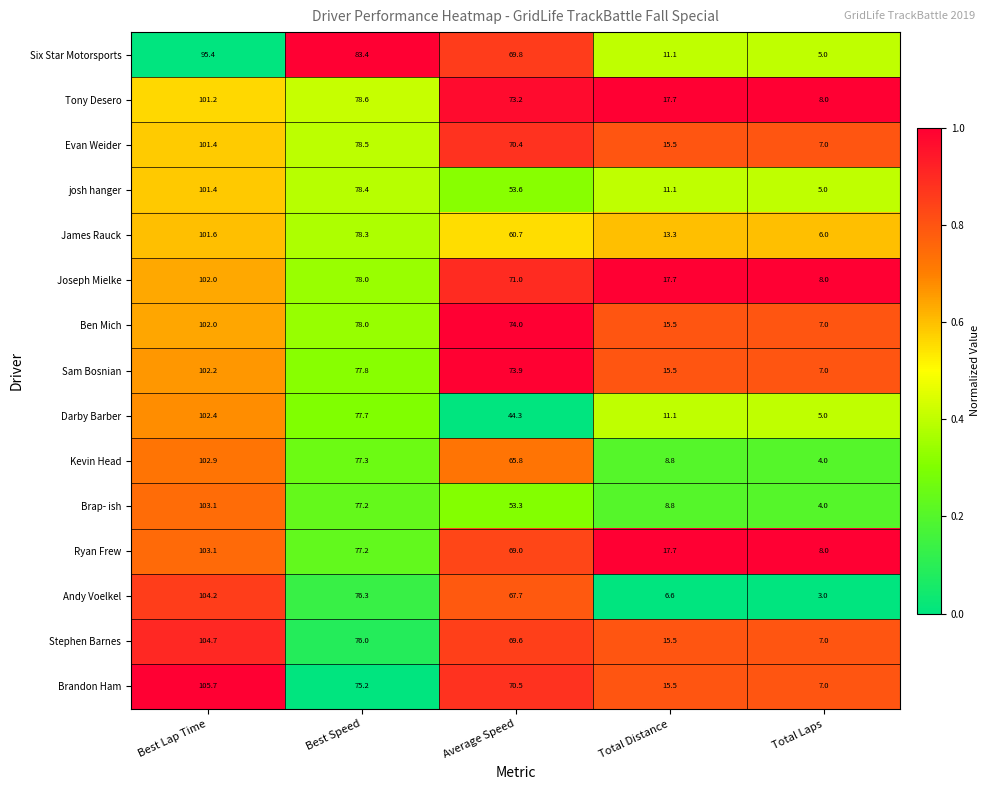

What is the spread (max minus min) of values at Total Laps?

5.0